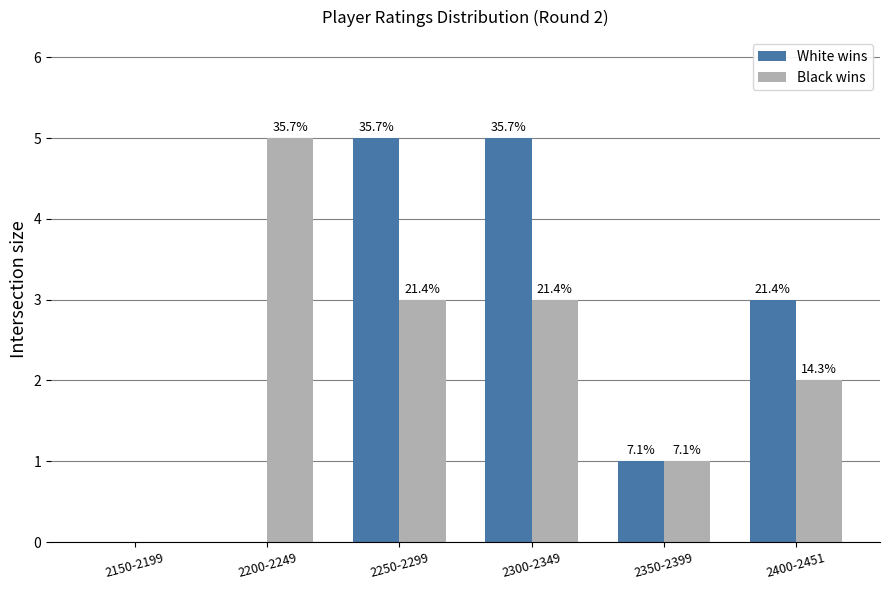

What are all the series names shown in the legend?

White wins, Black wins